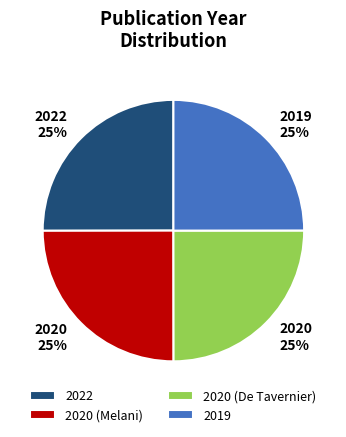

Count the number of slices in the pie.

4